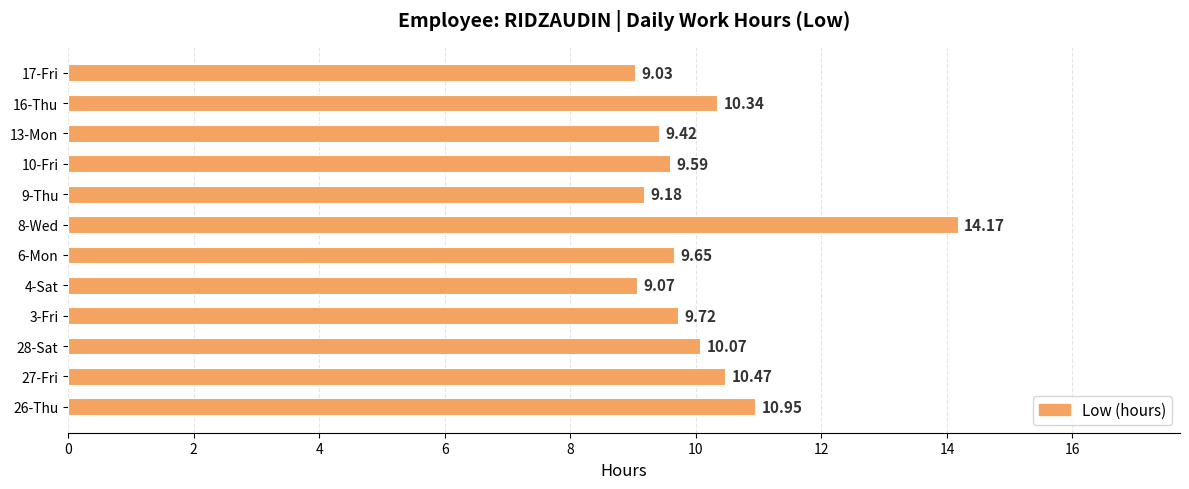

At which category does the chart reach its peak across all series?

8-Wed